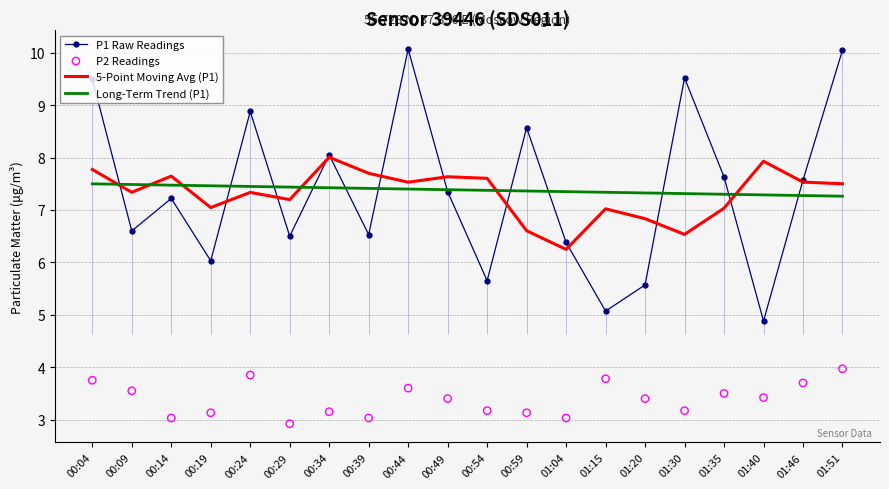

Which series has the largest total across all categories?

P1 Raw Readings